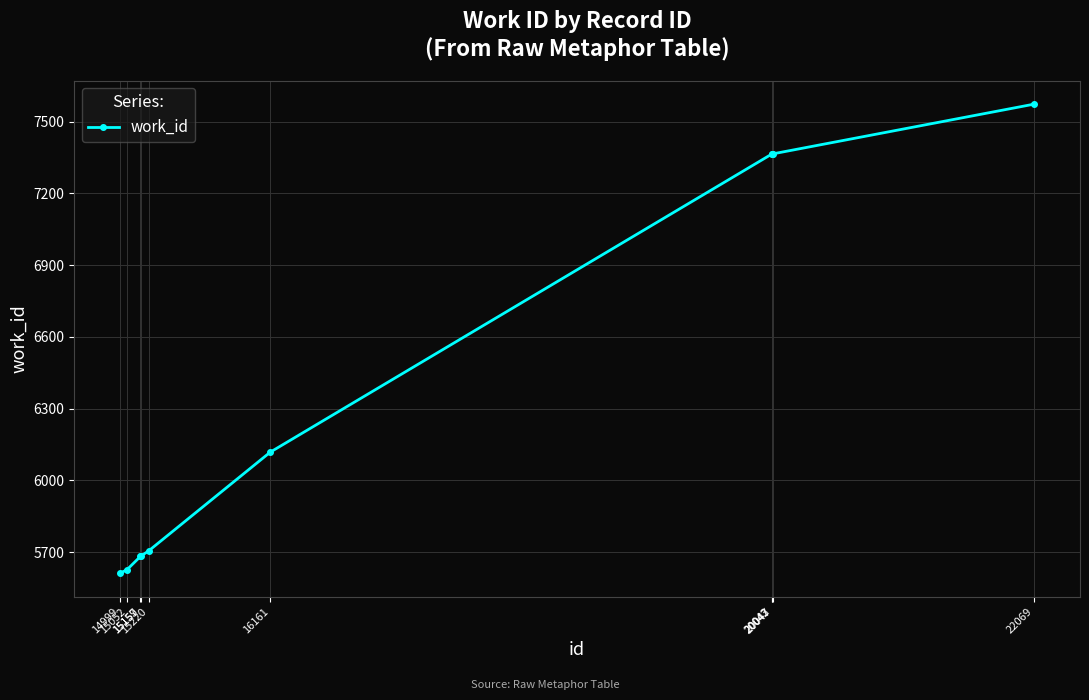

How many categories are shown in the chart?

10